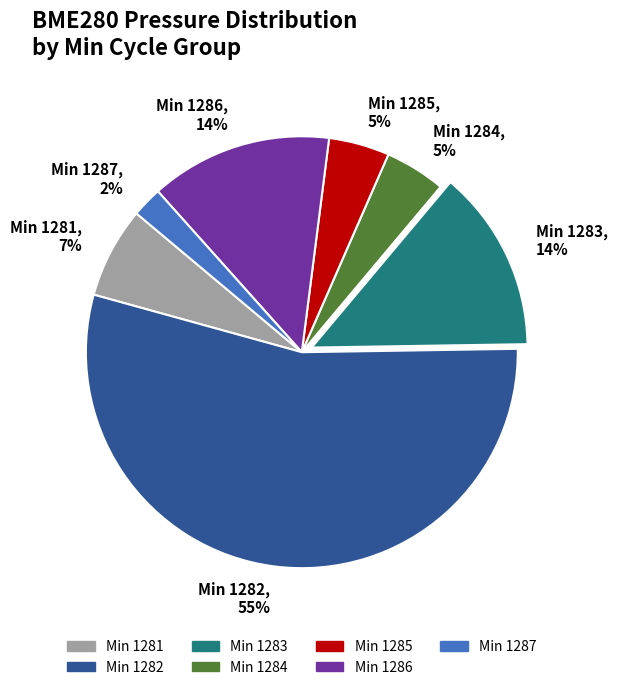

The Min 1281, 7% slice represents 7% of the pie. True or false?

True